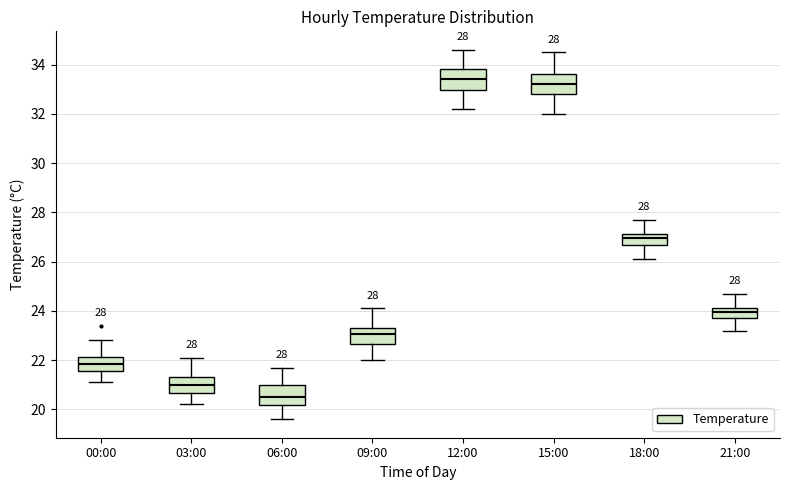

Which box's median line is the lowest?

06:00